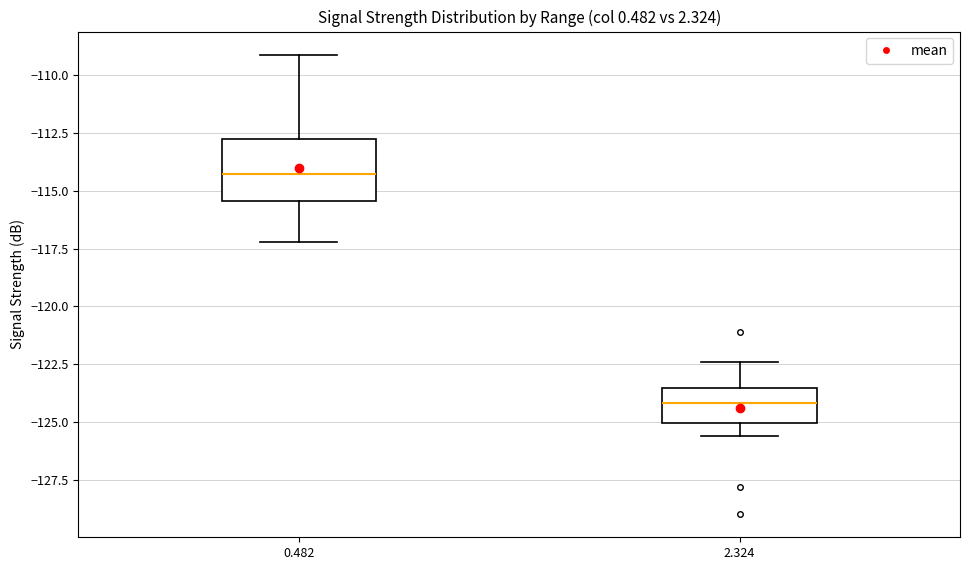

Where is the lower edge of the box at x = 0.482 on the y-axis? The values are not printed on the chart, so give them approximately, as read against the axis.

-115.5